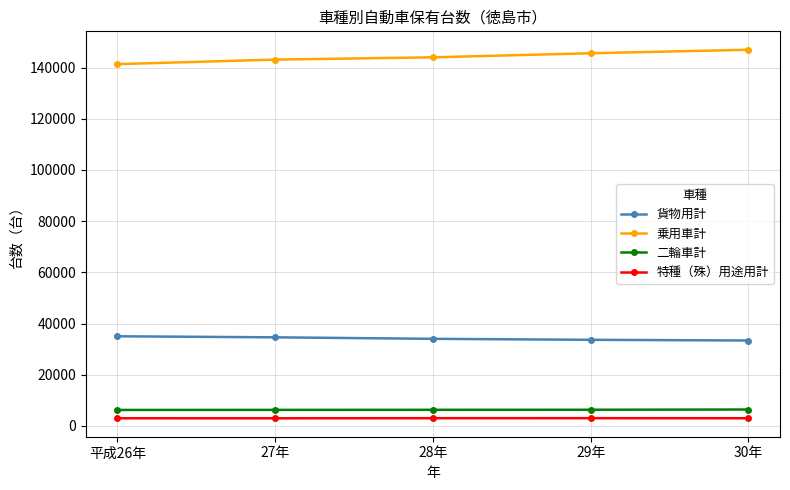

Which series has the largest total across all categories?

乗用車計